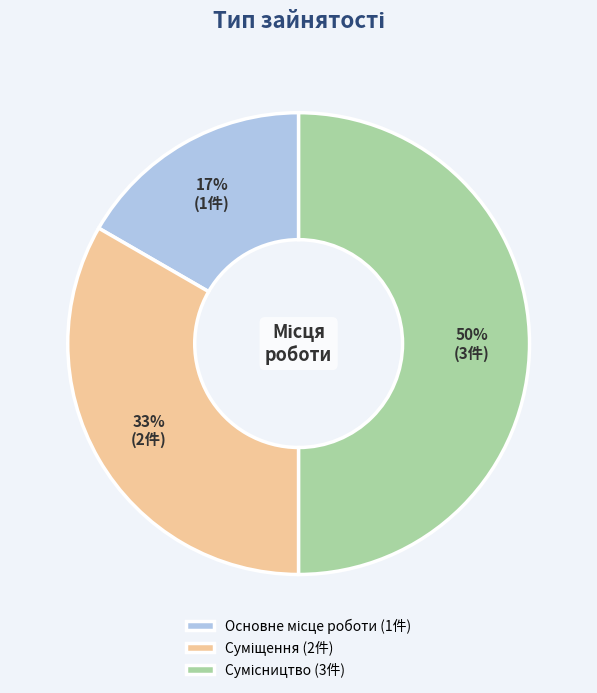

How many segments does this pie chart have?

3